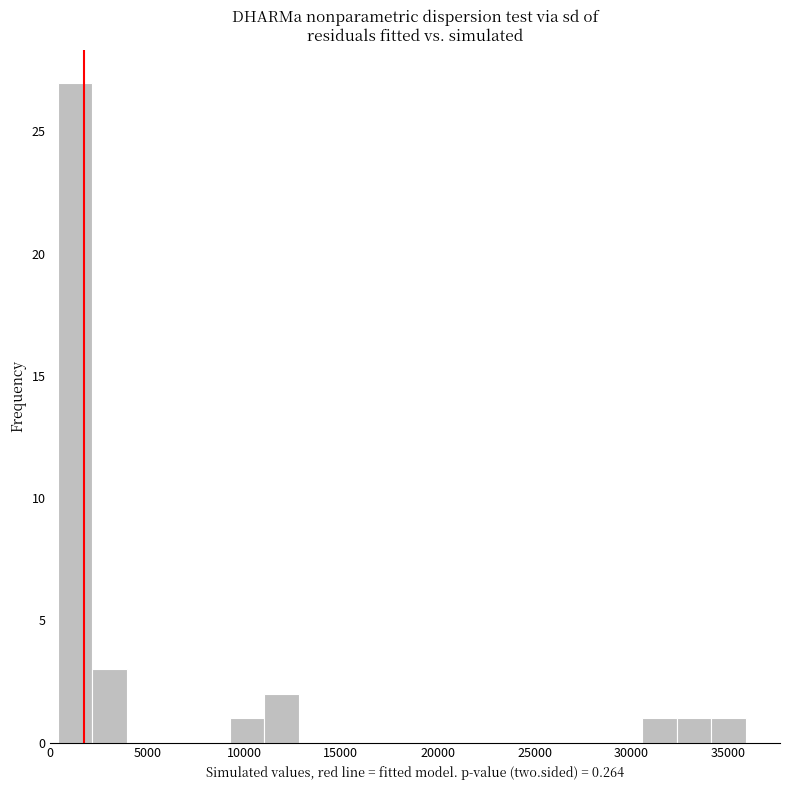

Around what value on the x-axis is the tallest bar? Give the approximate position of its centre, as read against the axis.

1500